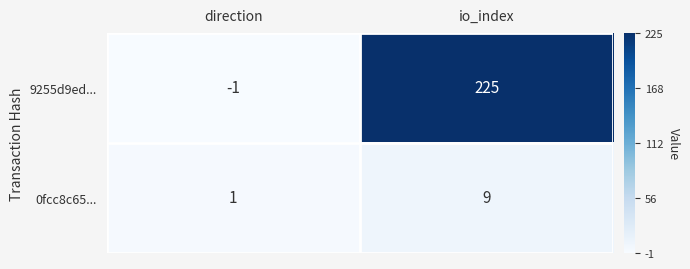

What is the greatest value displayed?

225